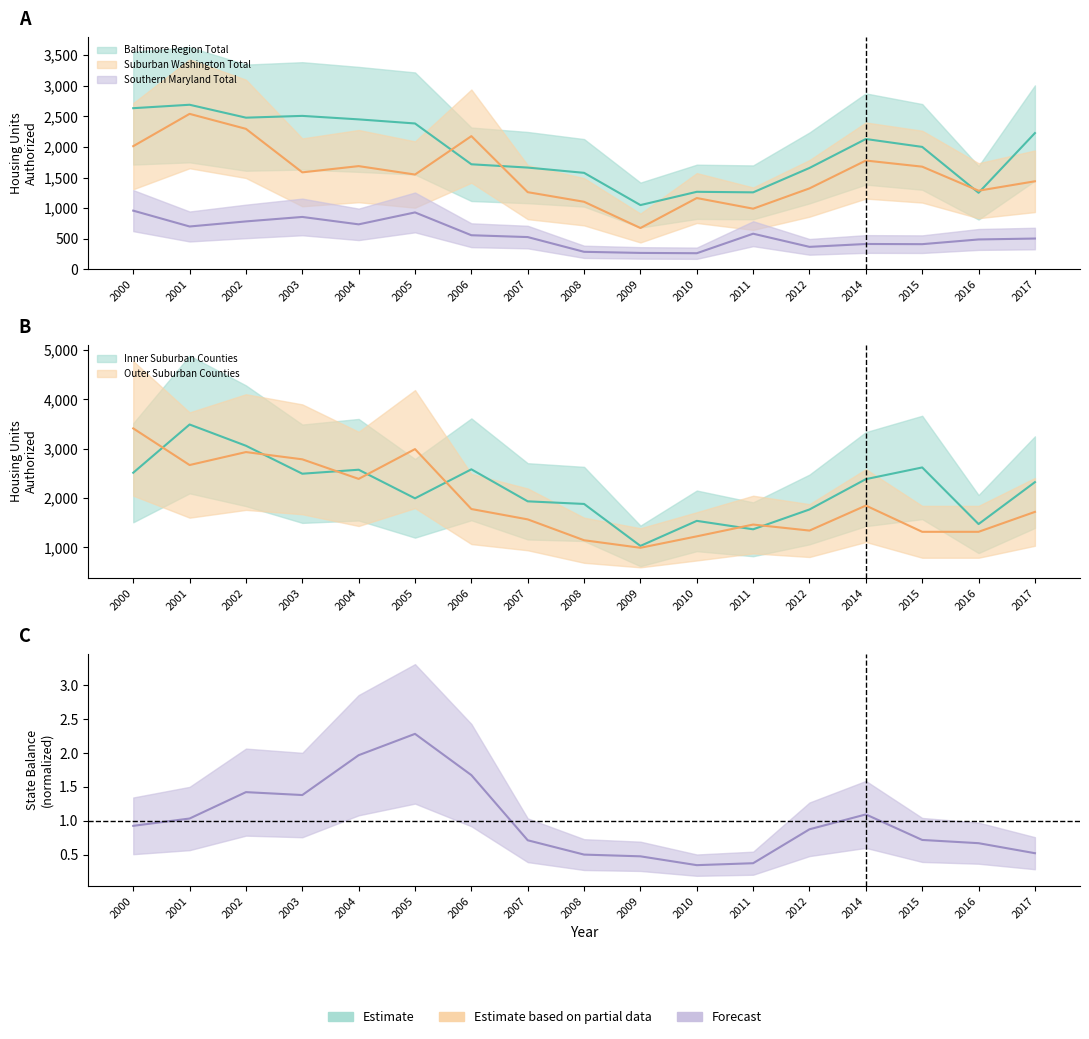

After their last crossing, which series has the higher values: Baltimore Region Total or Outer Suburban Counties?

Baltimore Region Total